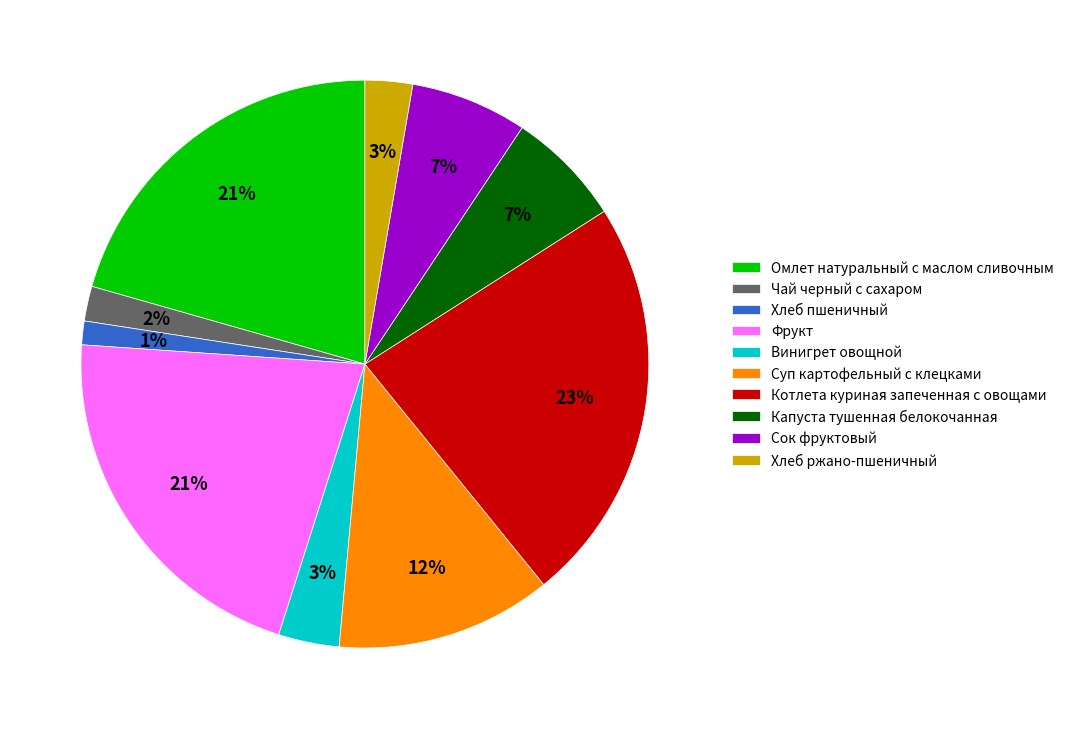

True or false: Капуста тушенная белокочанная accounts for 1% of the total.

False